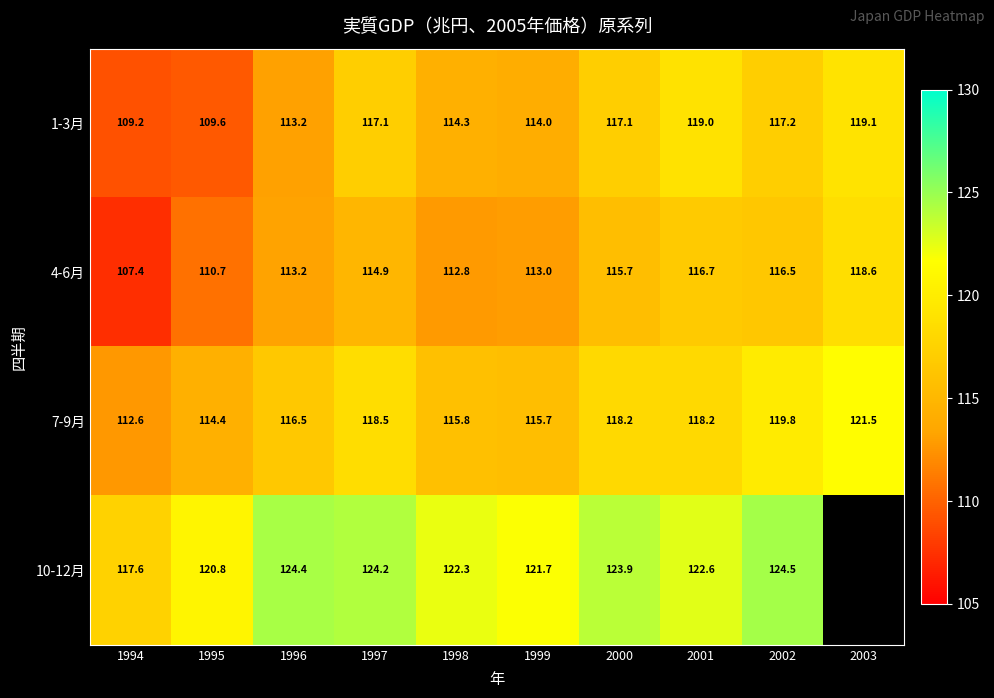

Is the value of 1-3月 at 2003 greater than the value of 10-12月 at 1997?

No